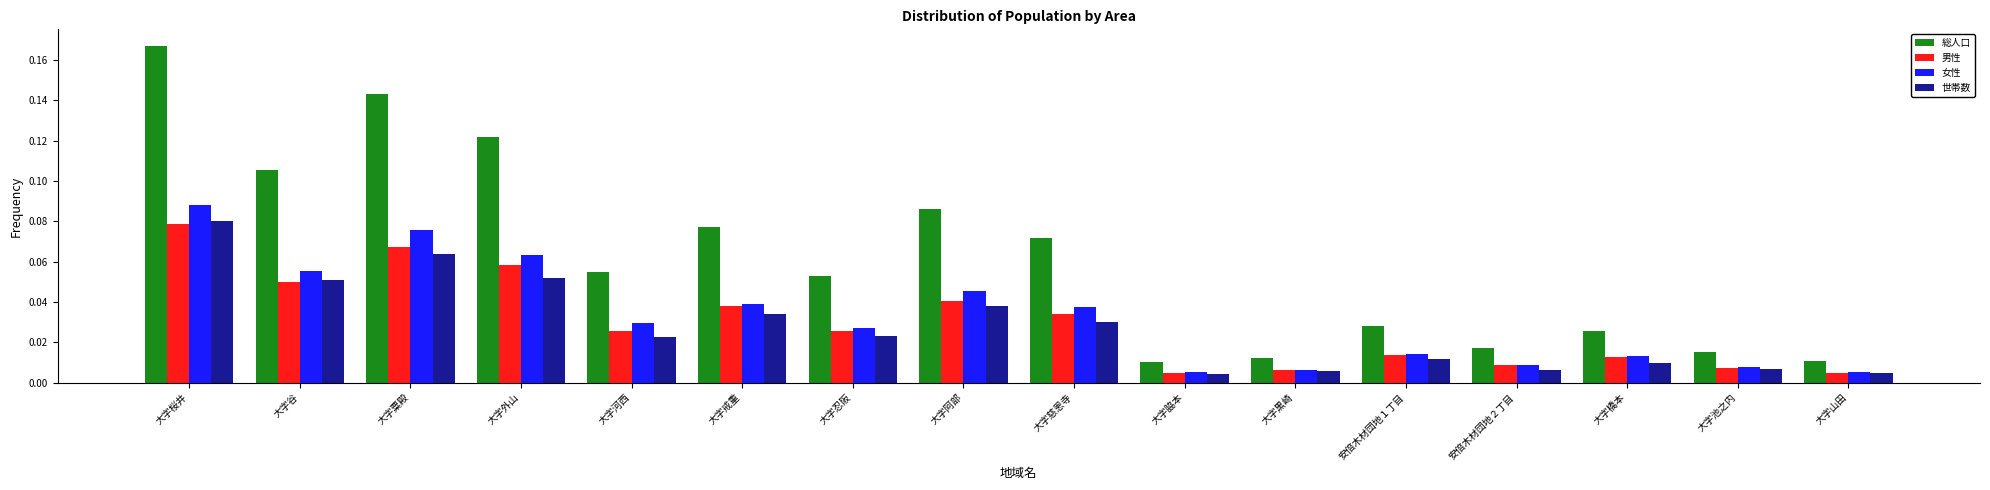

At how many categories does at least one series exceed 0?

16